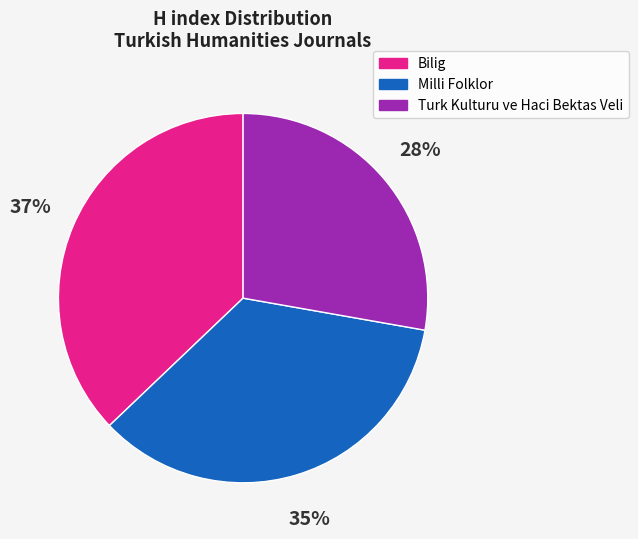

Which has a higher value, Turk Kulturu ve Haci Bektas Veli or Milli Folklor?

Milli Folklor